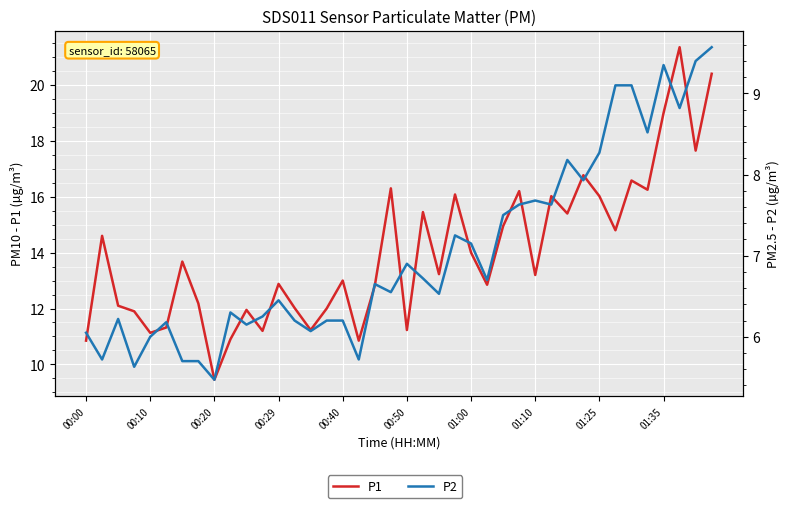

True or false: P2 has a value of 12.8 at 35.

False